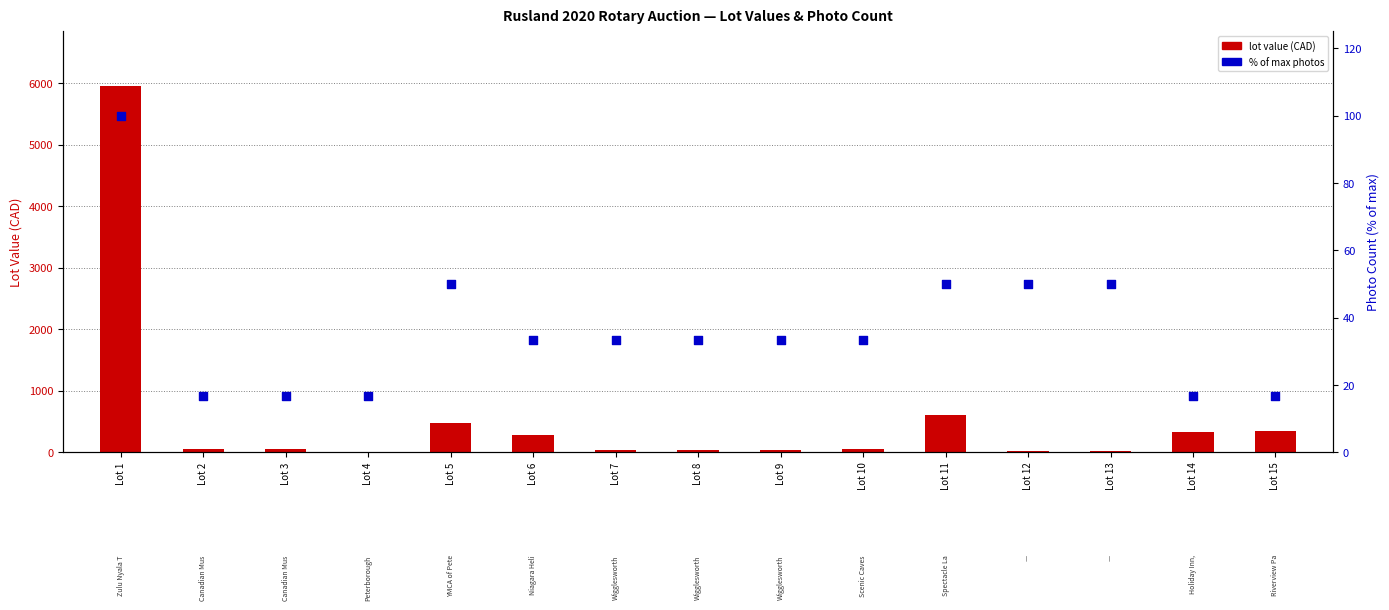

Is the value of % of max photos at Lot 6 greater than the value of lot value (CAD) at Lot 2?

No